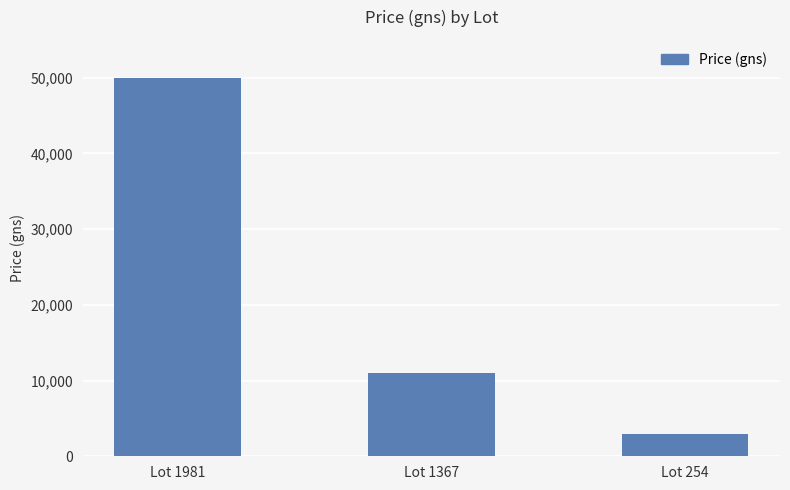

How many values are below 11000?

1